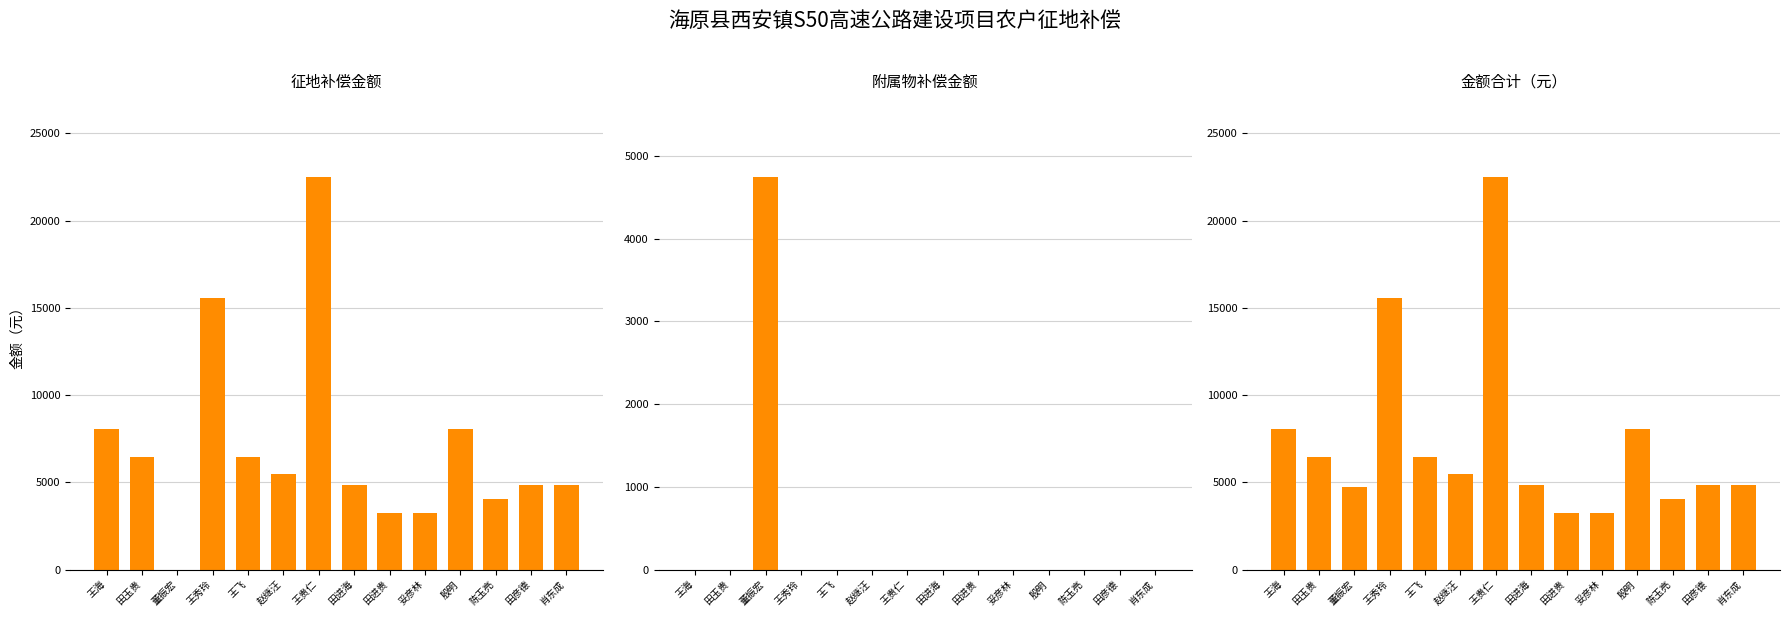

What is the difference between the maximum and minimum values in the 征地补偿金额 series?

22512